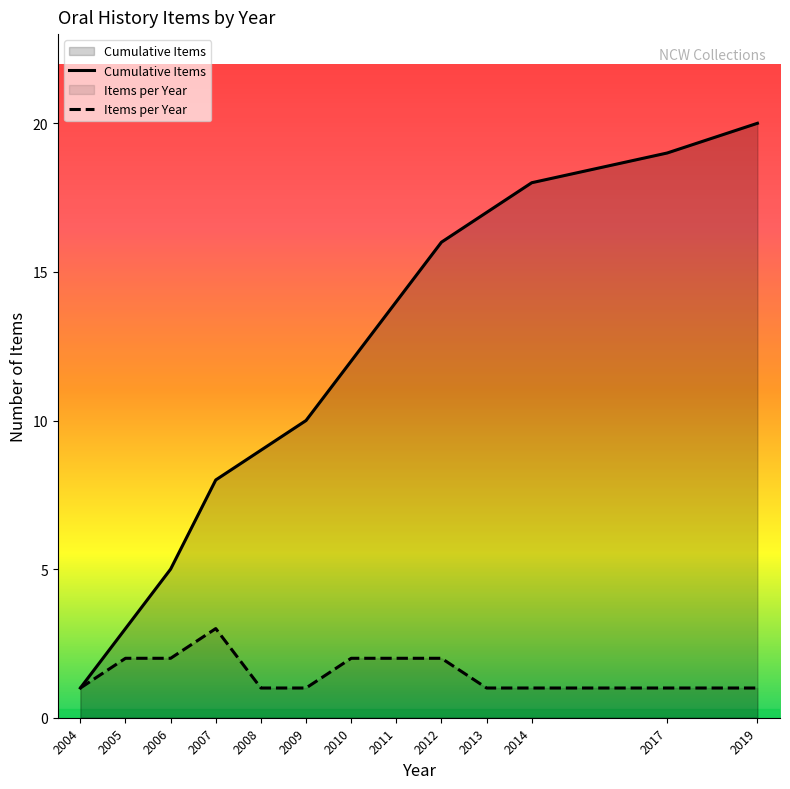

The Cumulative Items series shows 20 at 2011. True or false?

False